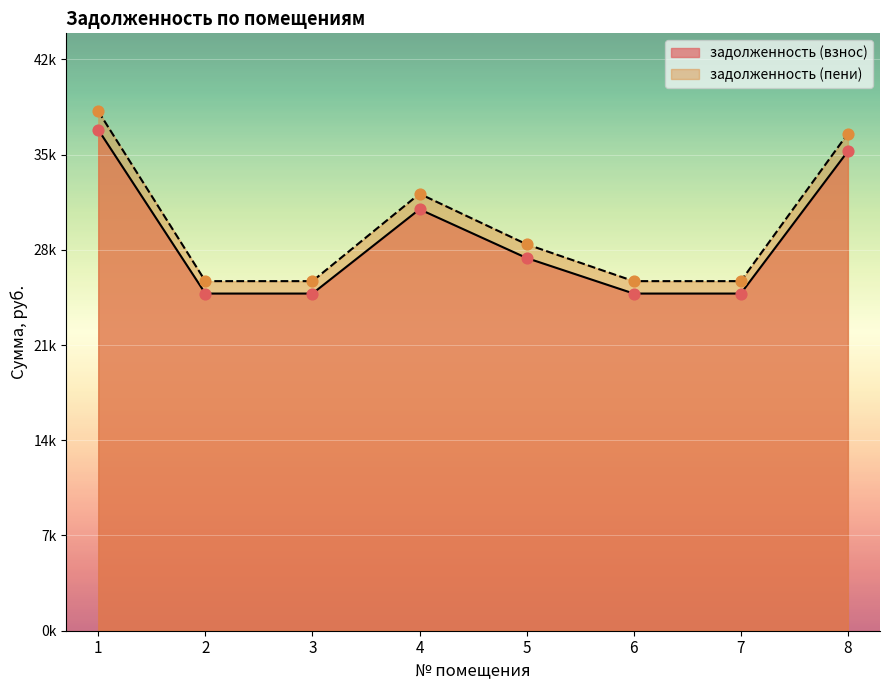

What are all the series names shown in the legend?

задолженность (взнос), задолженность (пени)